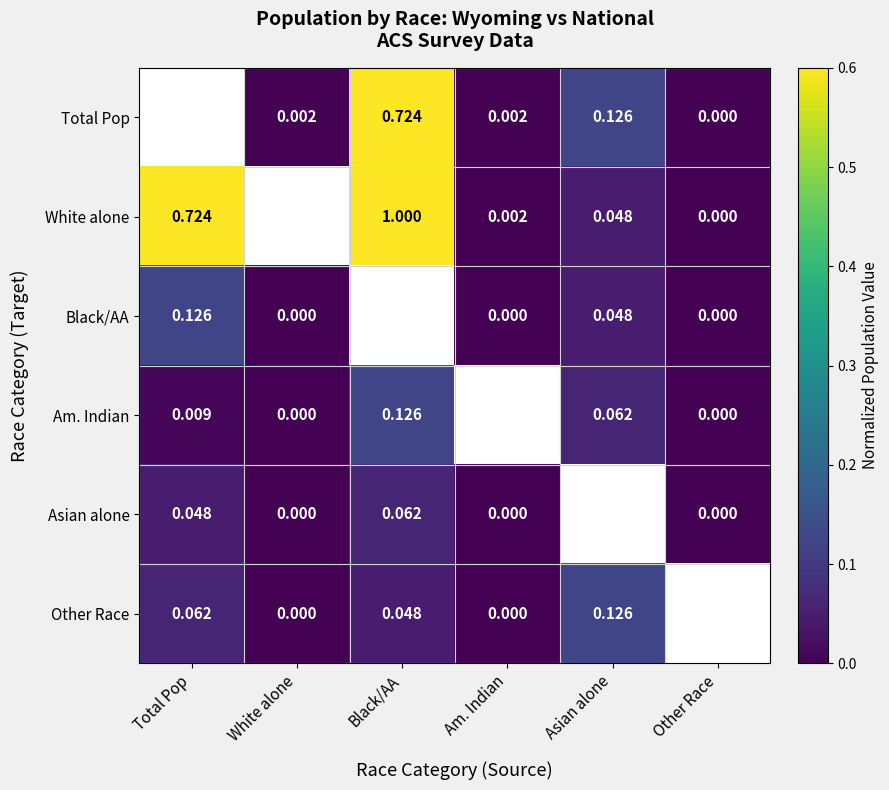

Is the value of Black/AA at Other Race greater than the value of White alone at Asian alone?

No